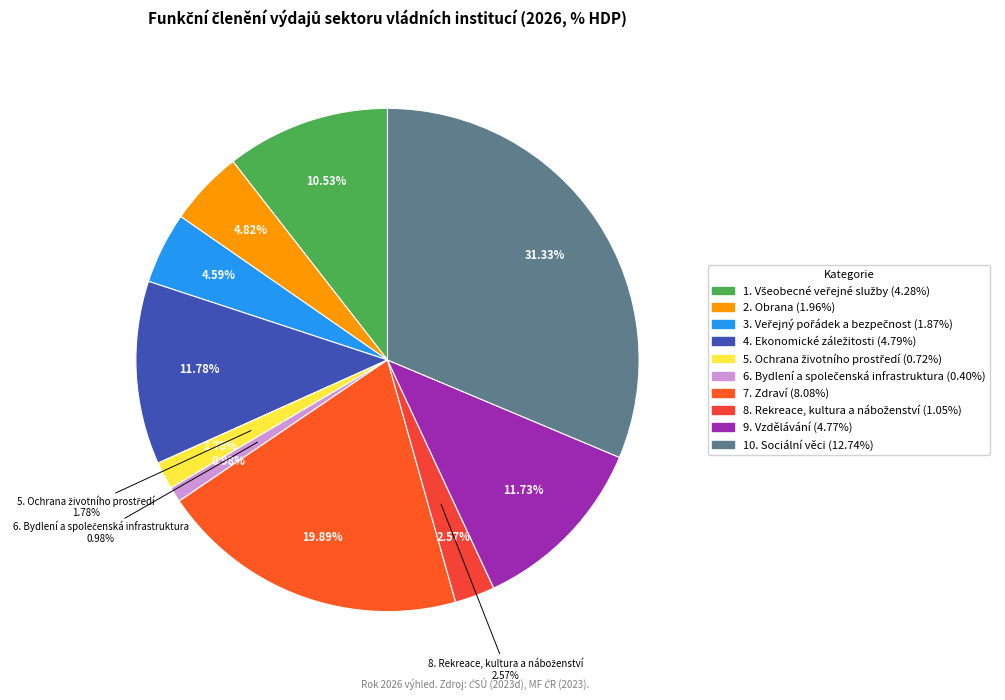

Is 8. Rekreace, kultura a náboženství the majority of the pie?

No